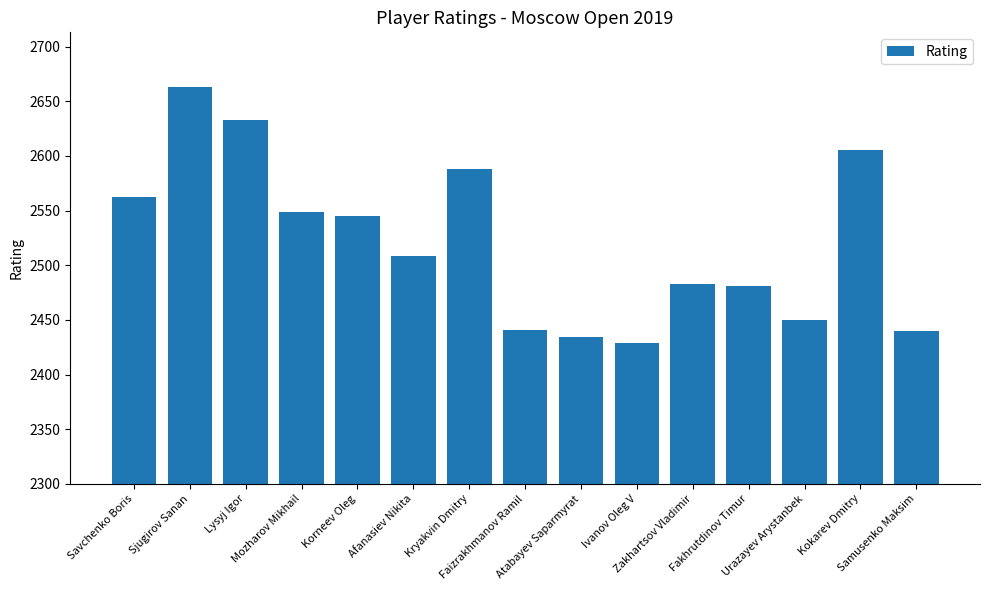

Which category has the highest value across all series?

Sjugirov Sanan